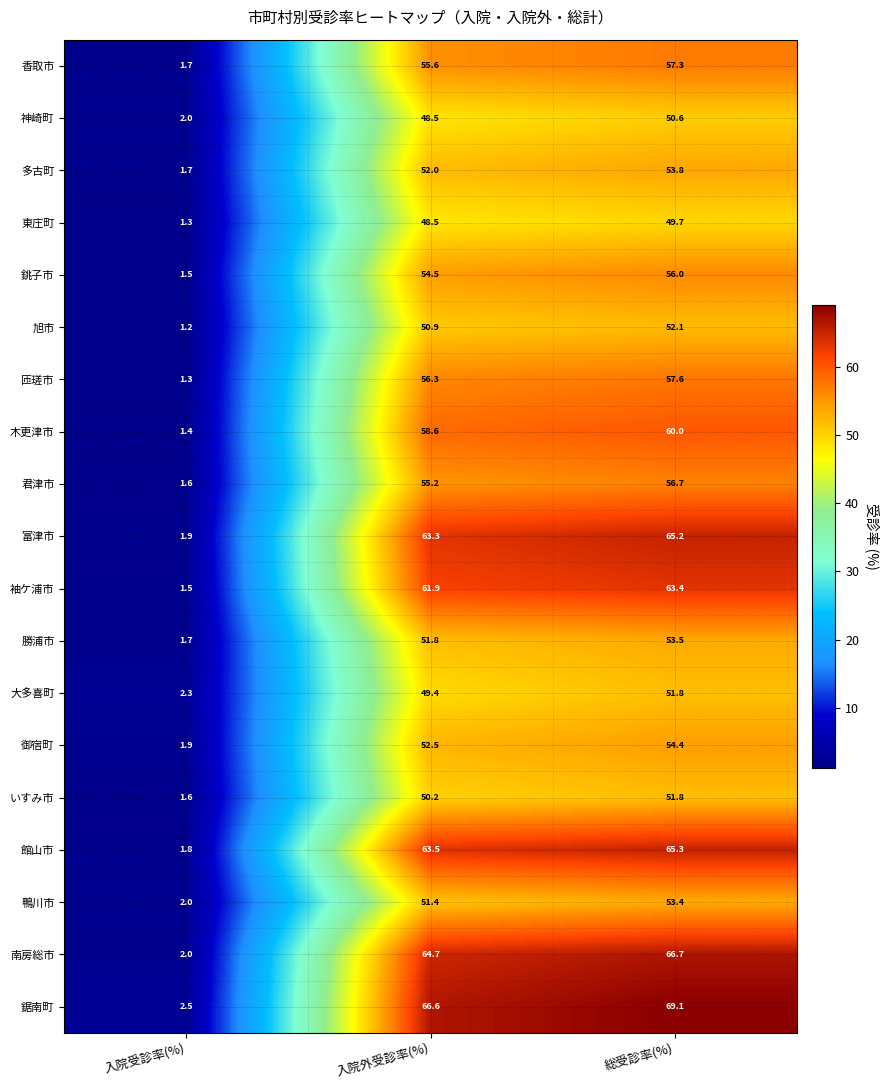

Is it true that 多古町 equals 17.7 at 総受診率(%)?

False